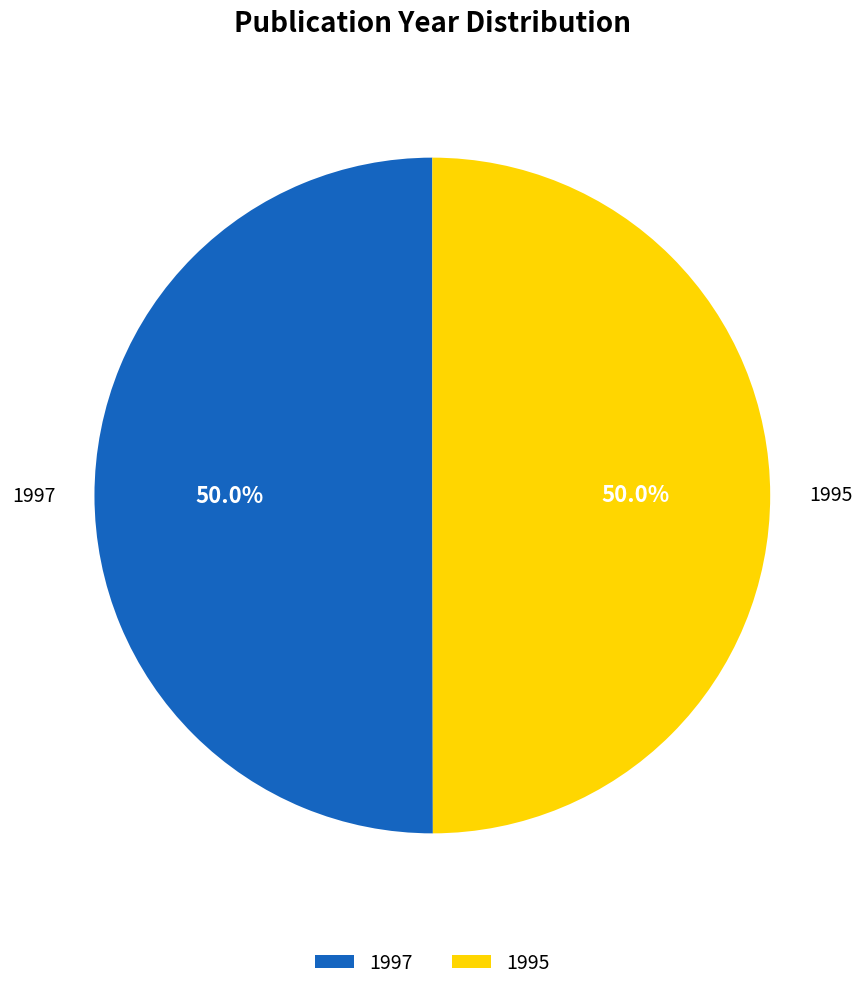

To the nearest percent, what percentage of the pie is 1997?

50%